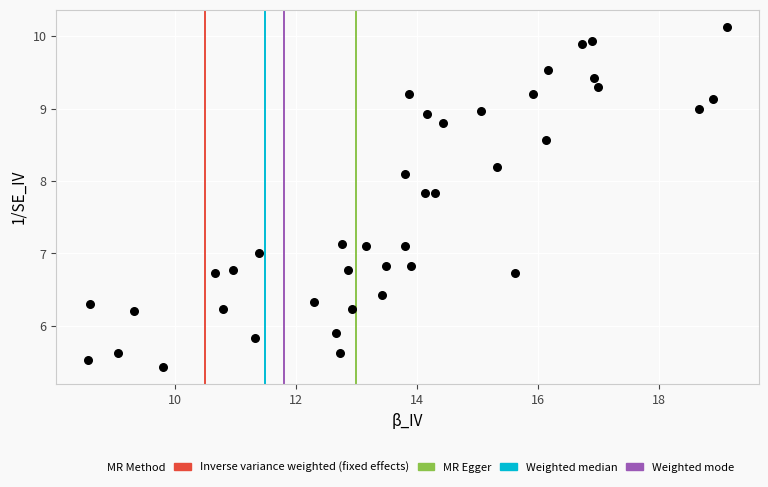

What is the range of X values (max minus min)?

10.6